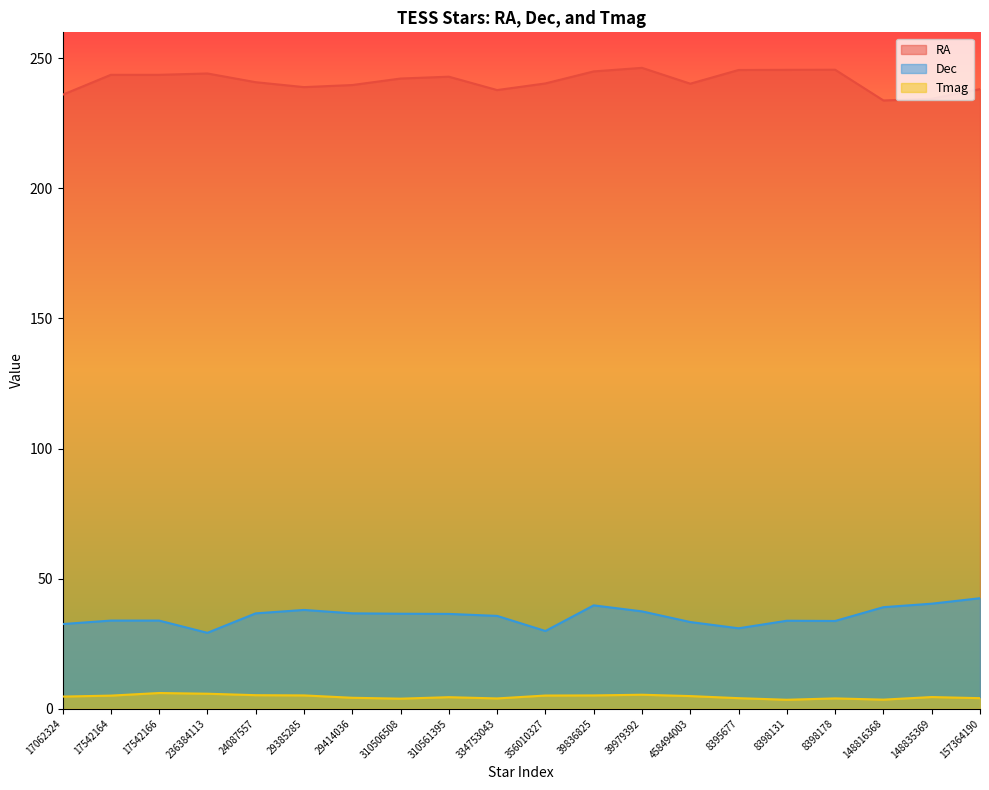

How many interior local valleys does the Dec series have?

4